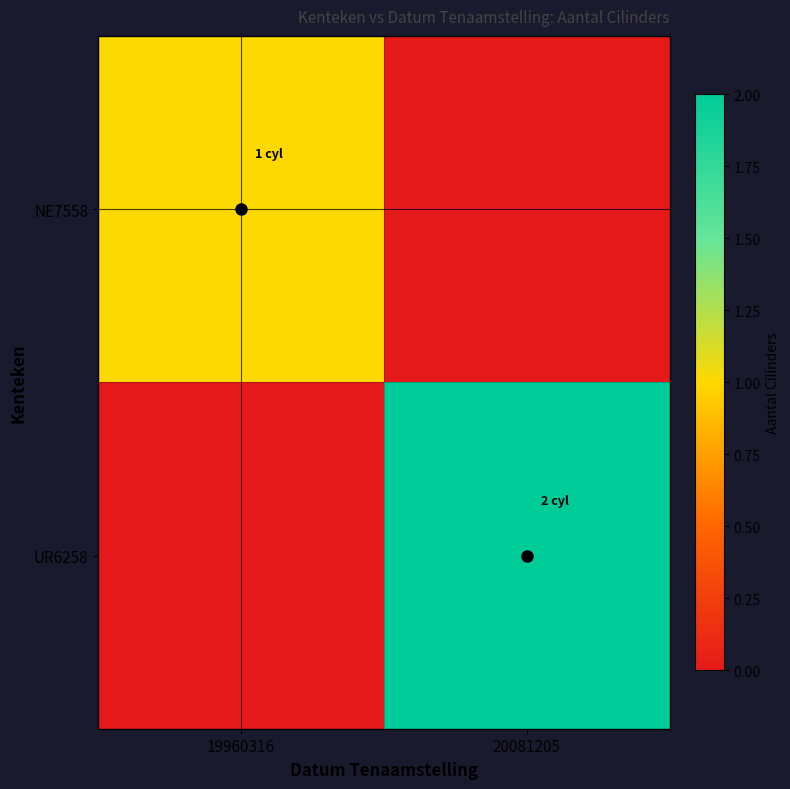

Which series has the largest total across all categories?

UR6258